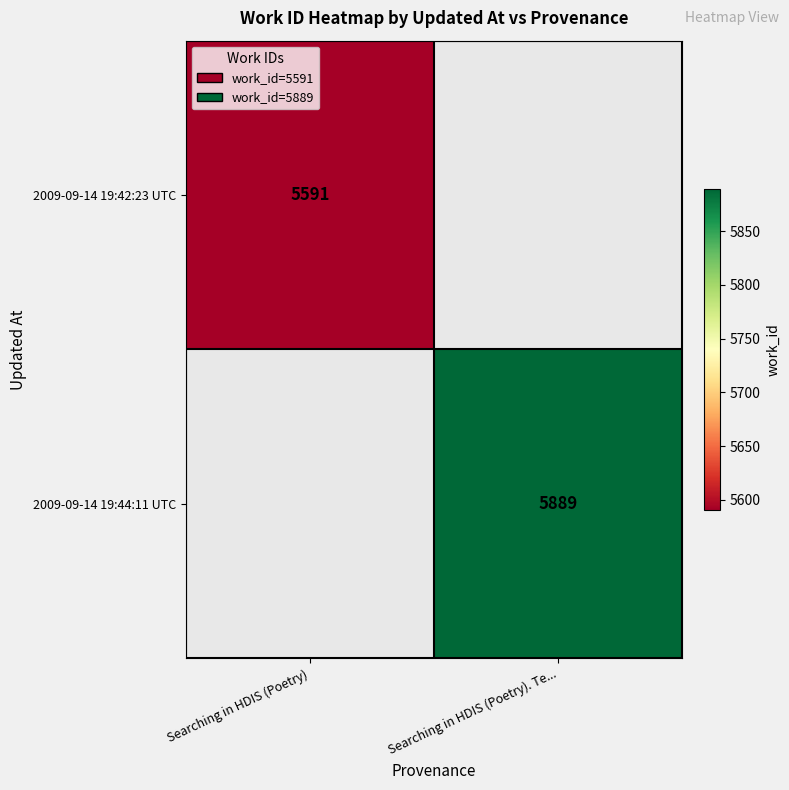

Between Searching in HDIS (Poetry). Te... and Searching in HDIS (Poetry), which is larger?

Searching in HDIS (Poetry)